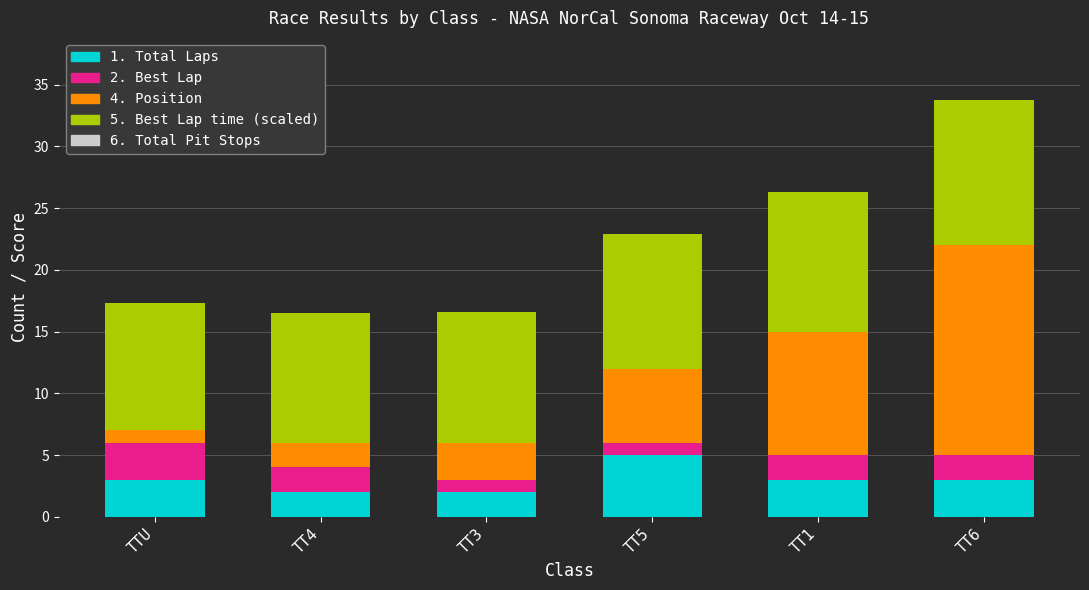

What is the total value across all series at TT6?

33.7